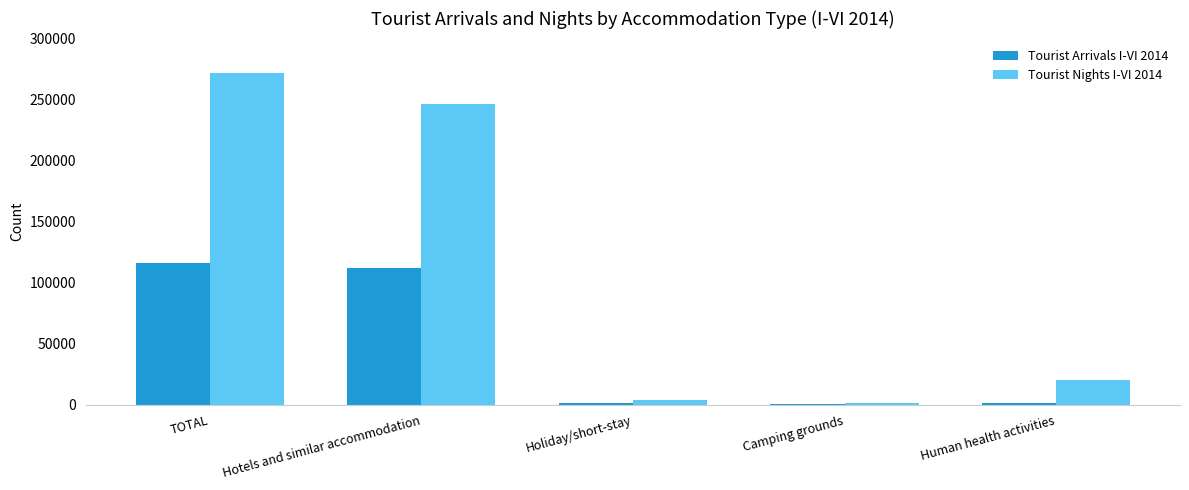

Rank the series by their average value, from highest to lowest.

Tourist Nights I-VI 2014, Tourist Arrivals I-VI 2014